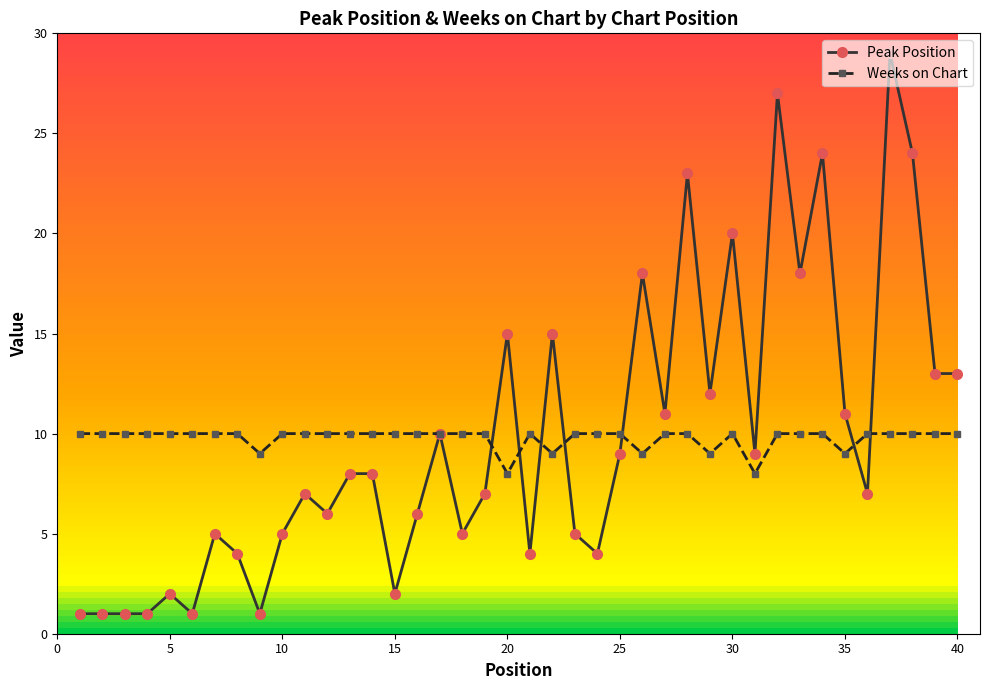

List the series in order of their peak value, highest first.

Peak Position, Weeks on Chart